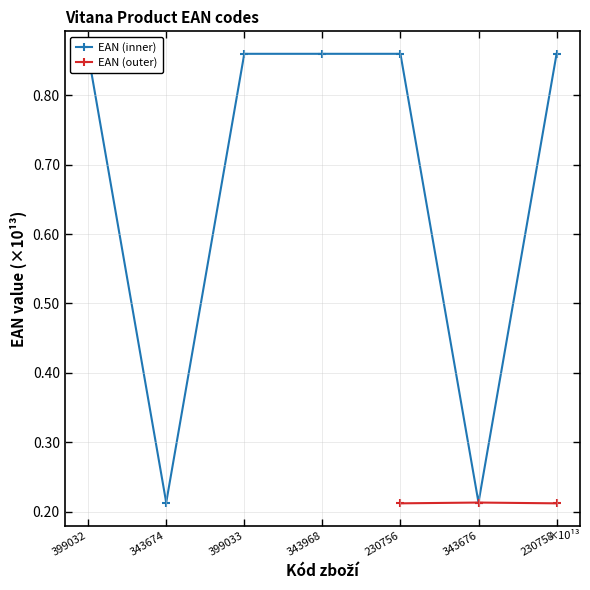

At which label does the data first exceed 8593837246755?

399032